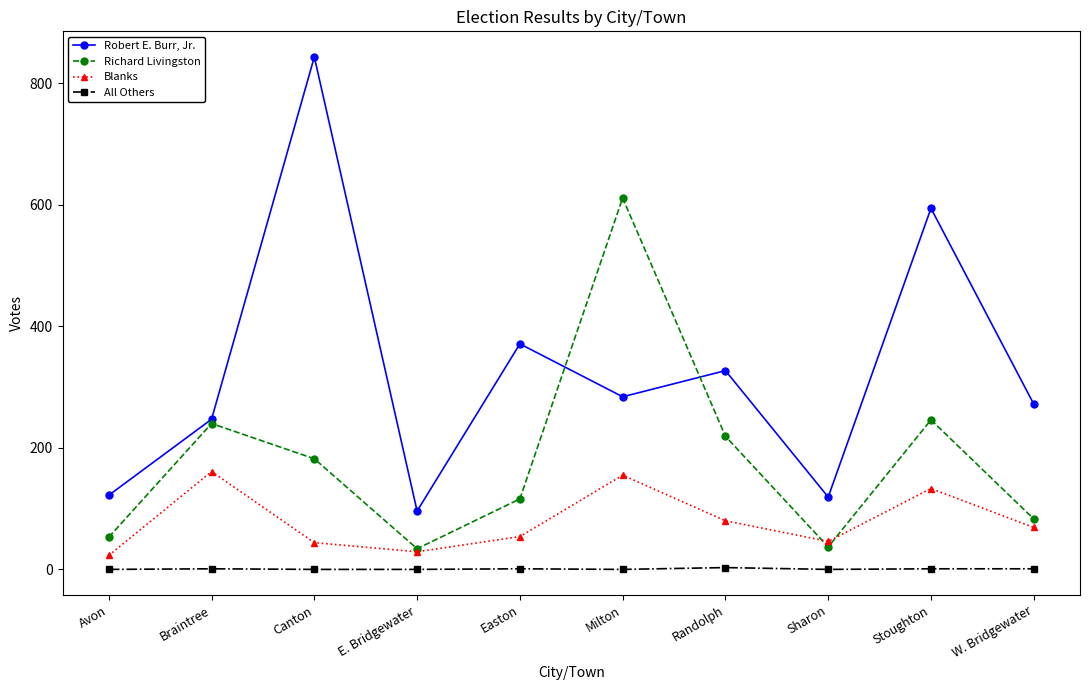

Which series has the widest spread of values?

Robert E. Burr, Jr.